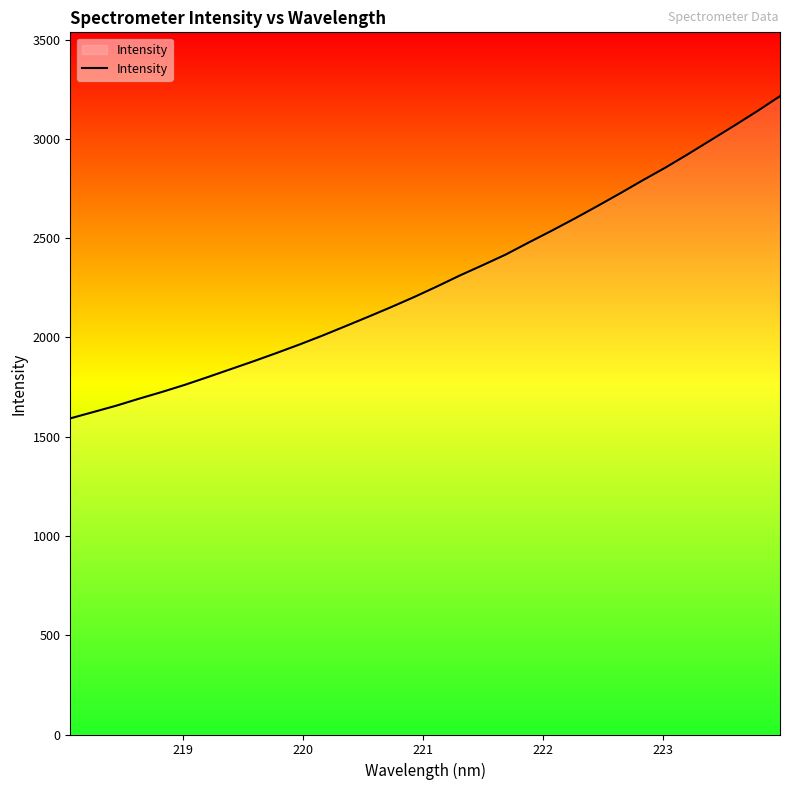

What is the smallest value displayed?

1592.0